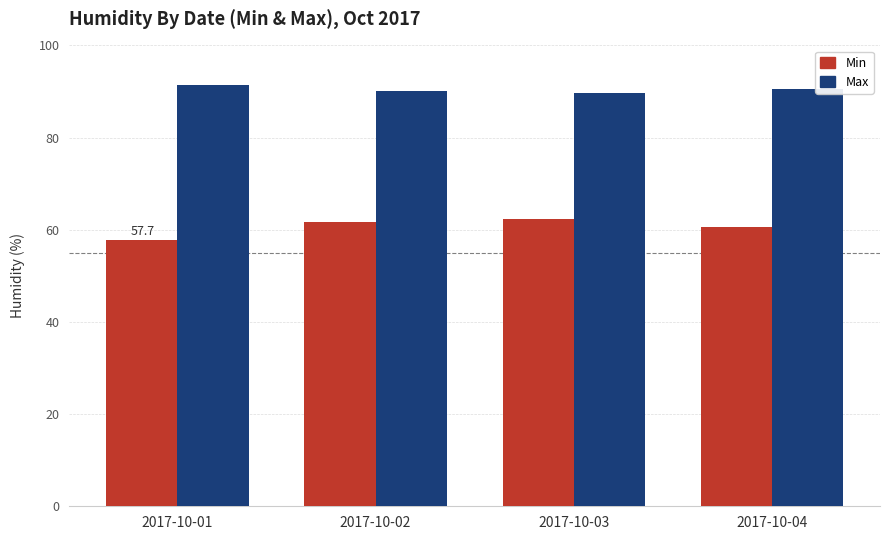

What is the lowest value of the Min series?

57.7